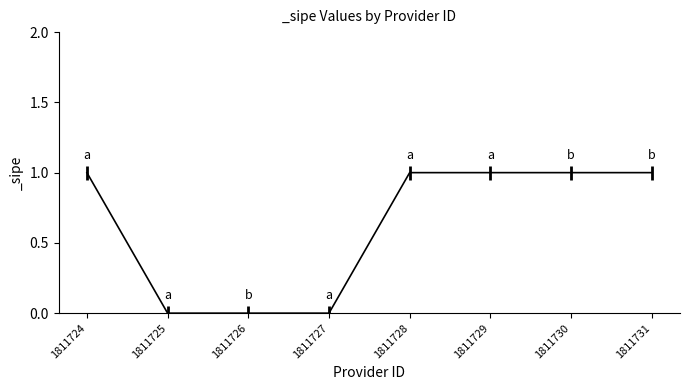

Between 1811728 and 1811727, which is larger?

1811728